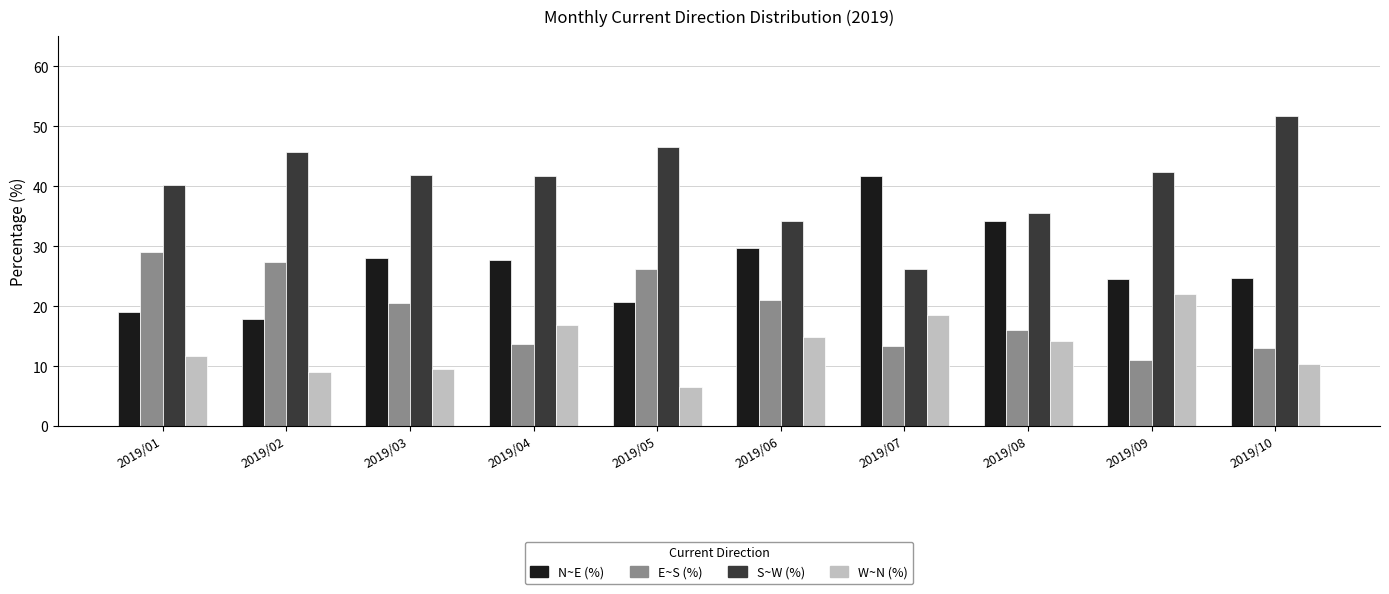

How many bars are there in each group?

4